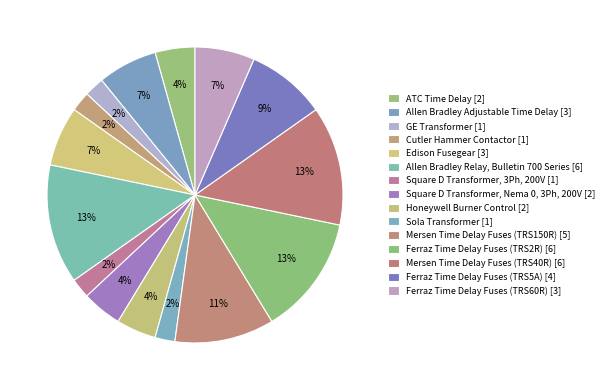

To the nearest percent, what is the average slice percentage?

7%